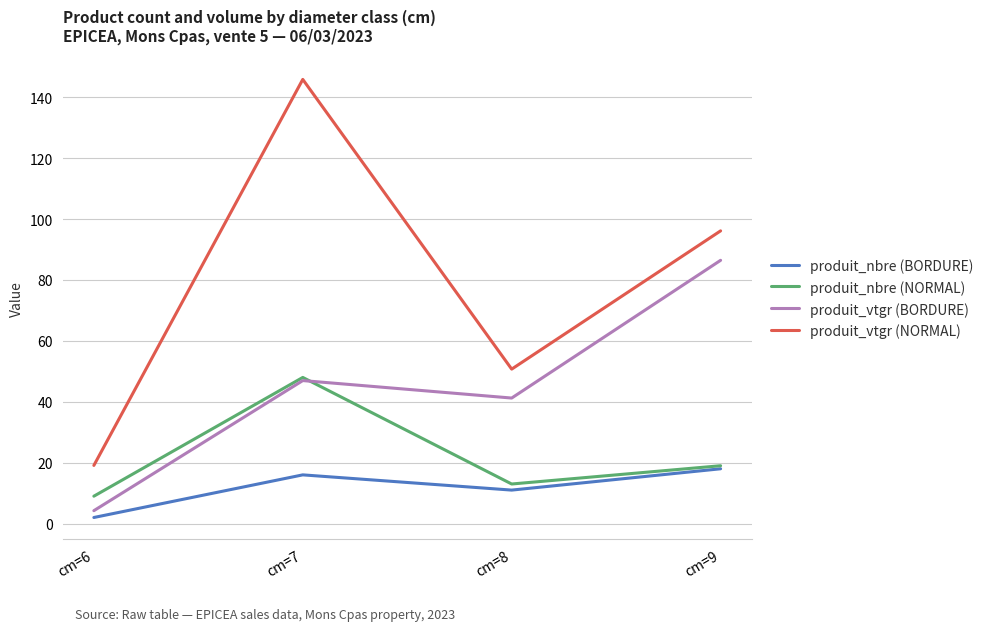

Where is the first local minimum for produit_vtgr (NORMAL)?

cm=8